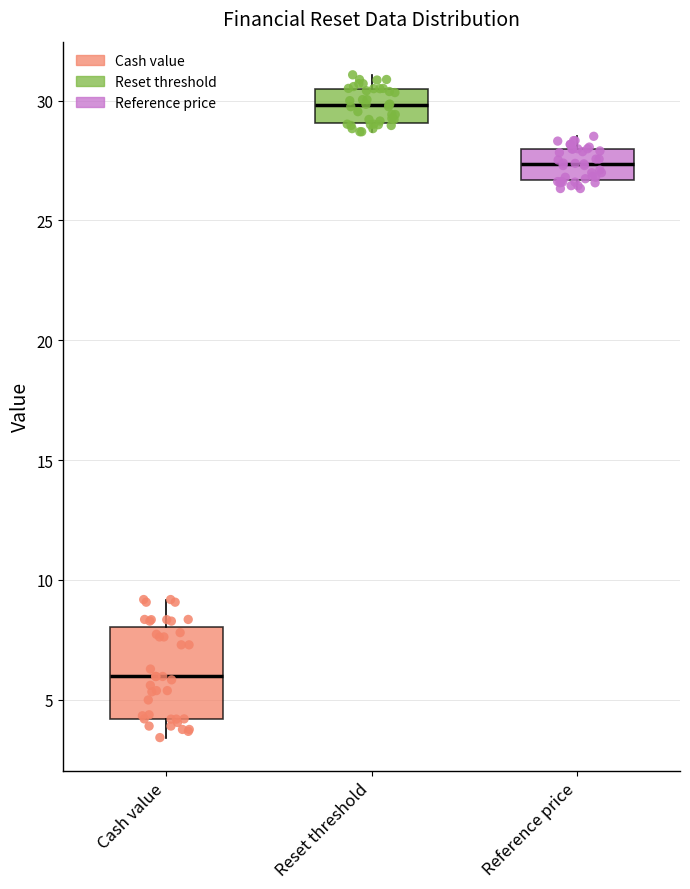

Reading left to right, transcribe this box plot: for each box, give where its median line is, the range the box spans, and where its two whiskers end, as read against the y-axis. The values are not printed on the chart, so give them approximately, as read against the axis.

Cash value: median 6.0, box 4.0 to 8.0, whiskers 3.5 to 9.0
Reset threshold: median 30.0, box 29.0 to 30.5, whiskers 28.5 to 31.0
Reference price: median 27.5, box 26.5 to 28.0, whiskers 26.5 (just below the box's lower edge) to 28.5